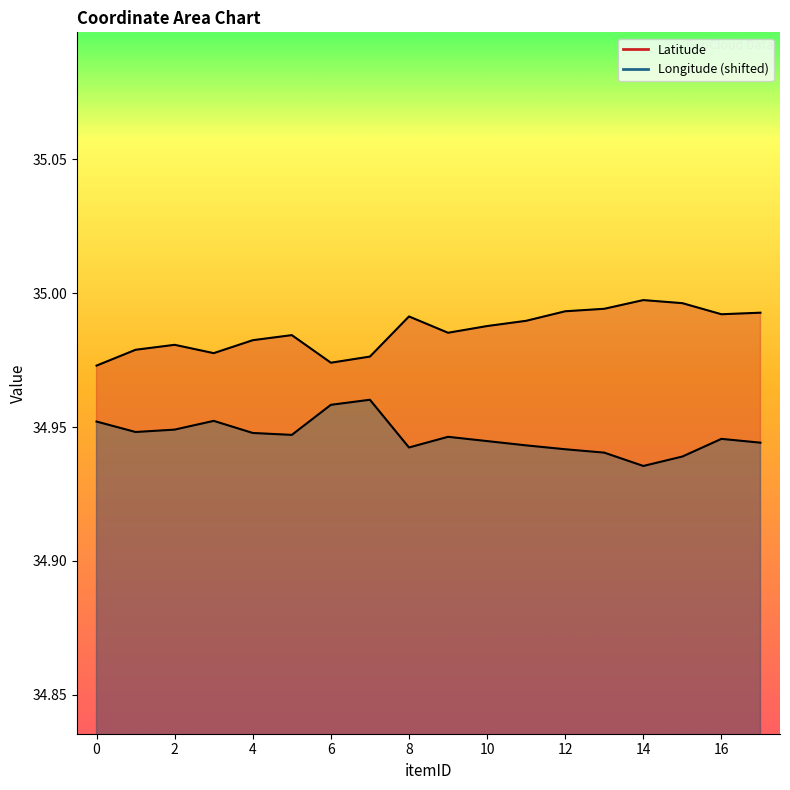

True or false: Longitude has more than 0 interior local peaks.

True